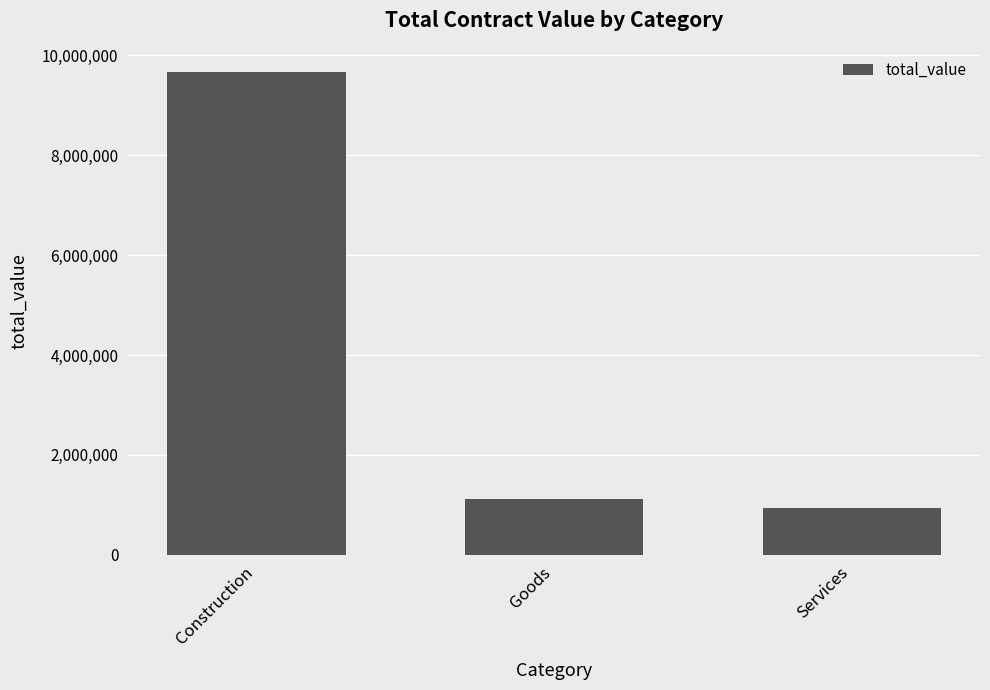

What is the smallest value displayed?

931900.0